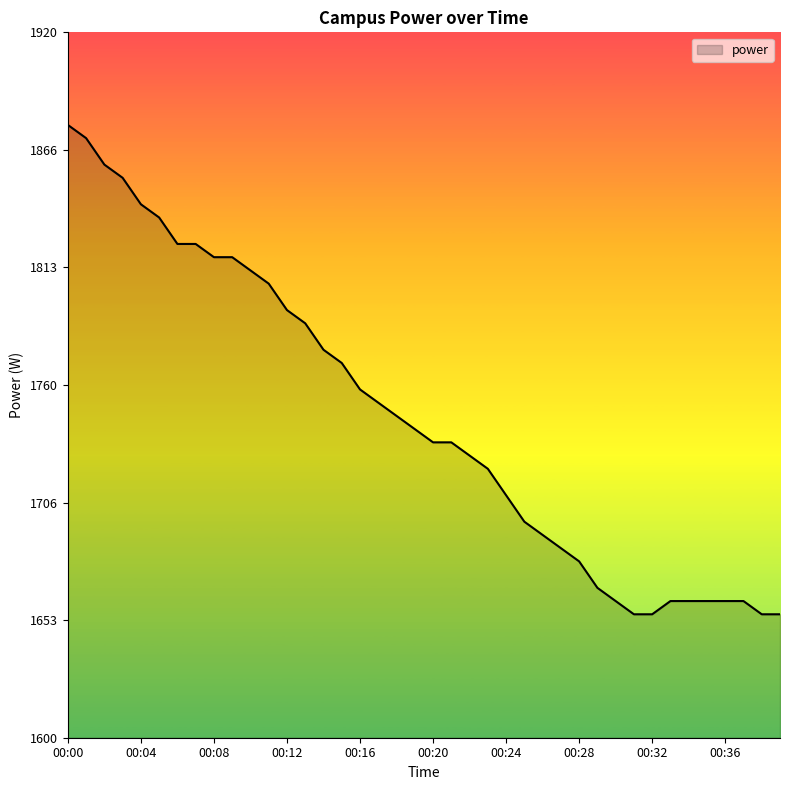

What is the minimum value shown in the chart?

1656